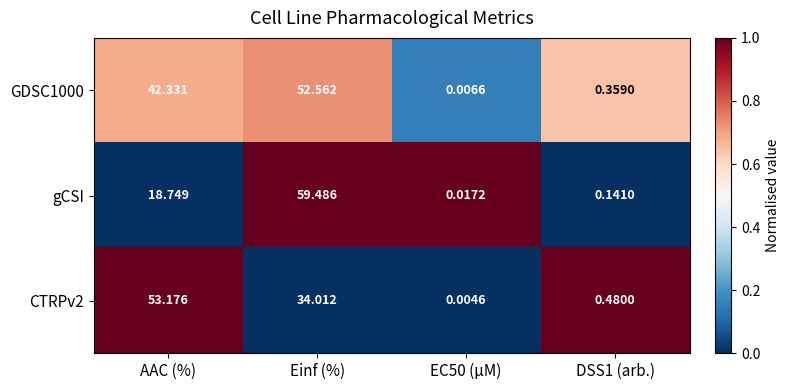

Which category has the lowest value across all series?

EC50 (µM)